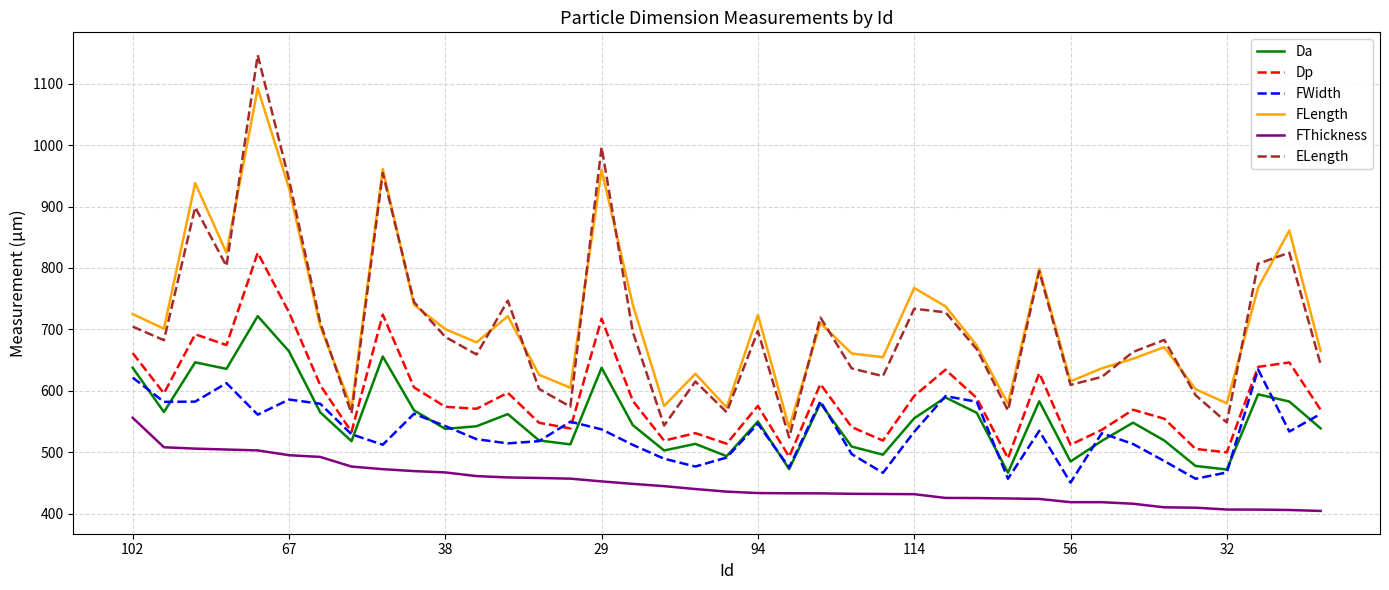

How many interior local peaks does the FLength series have?

12